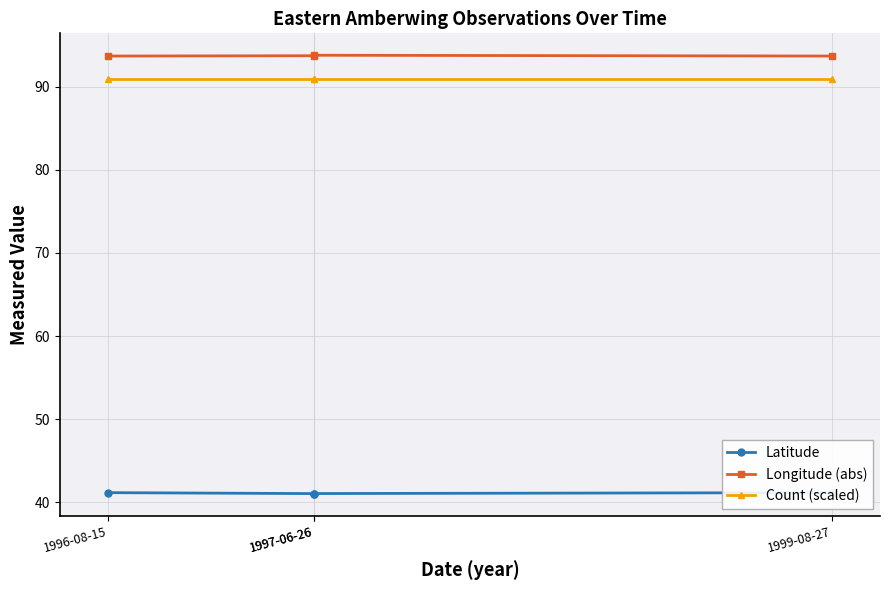

Is it true that Count (scaled) equals 51.2 at 1996-08-15?

False